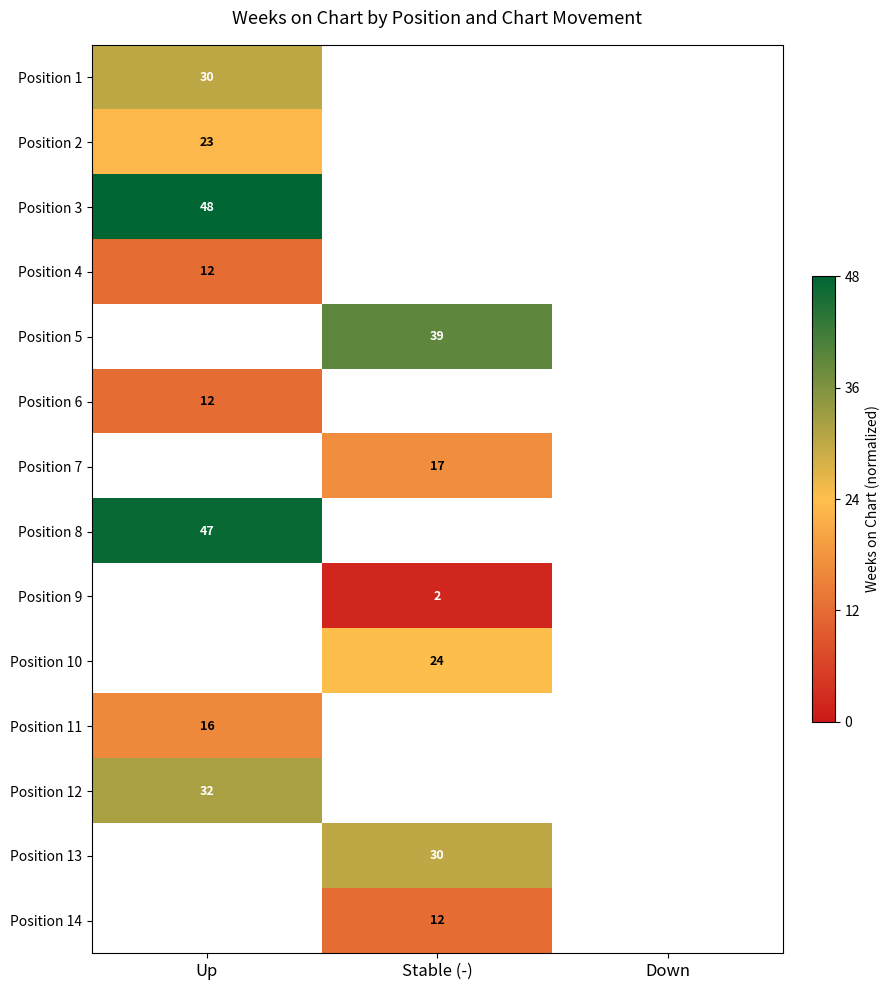

At how many categories does at least one series exceed 0?

2